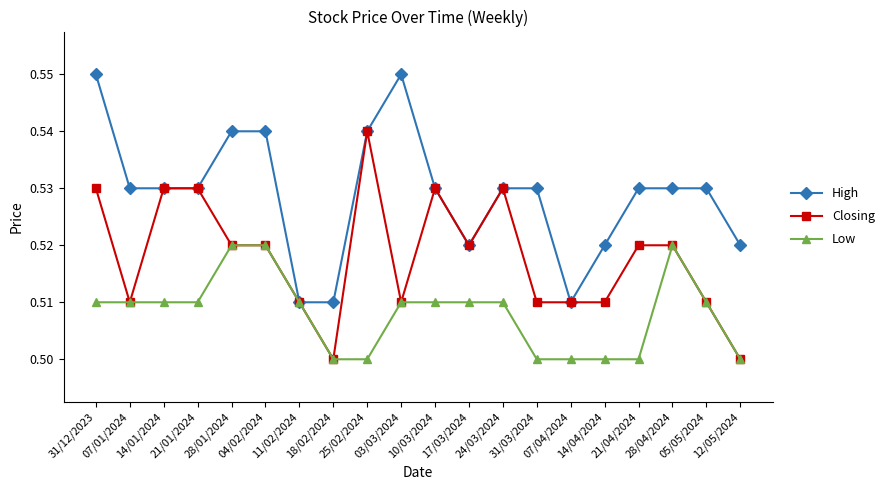

Rank the series by their maximum value, from highest to lowest.

High, Closing, Low